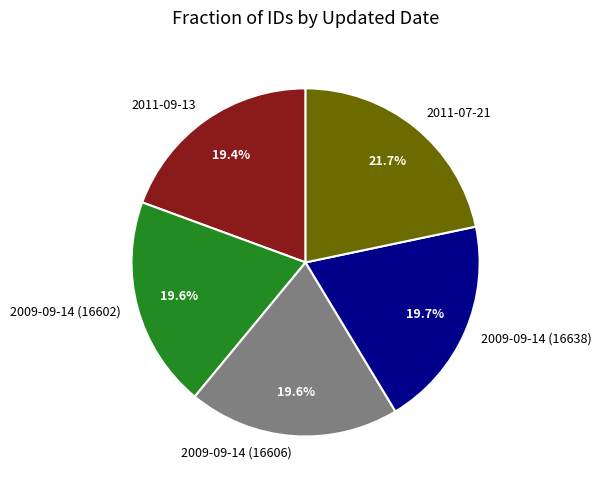

What is the total percentage of 2009-09-14 (16602) and 2011-09-13?

39.0%